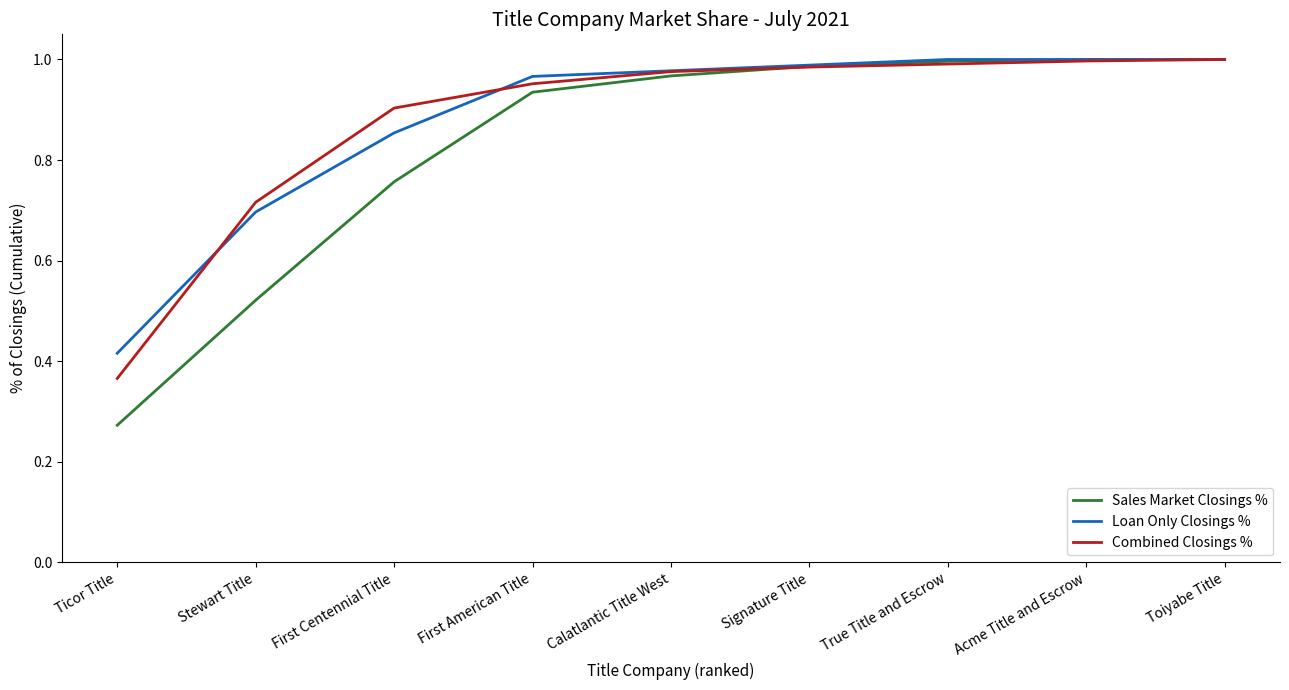

Is it true that Sales Market Closings % equals 1.0 at Calatlantic Title West?

True